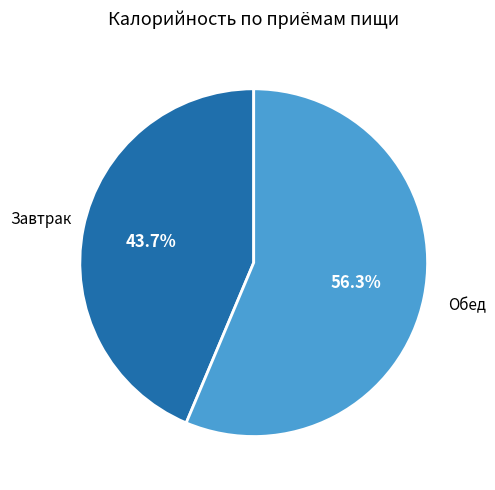

Does any single category account for the majority?

Yes